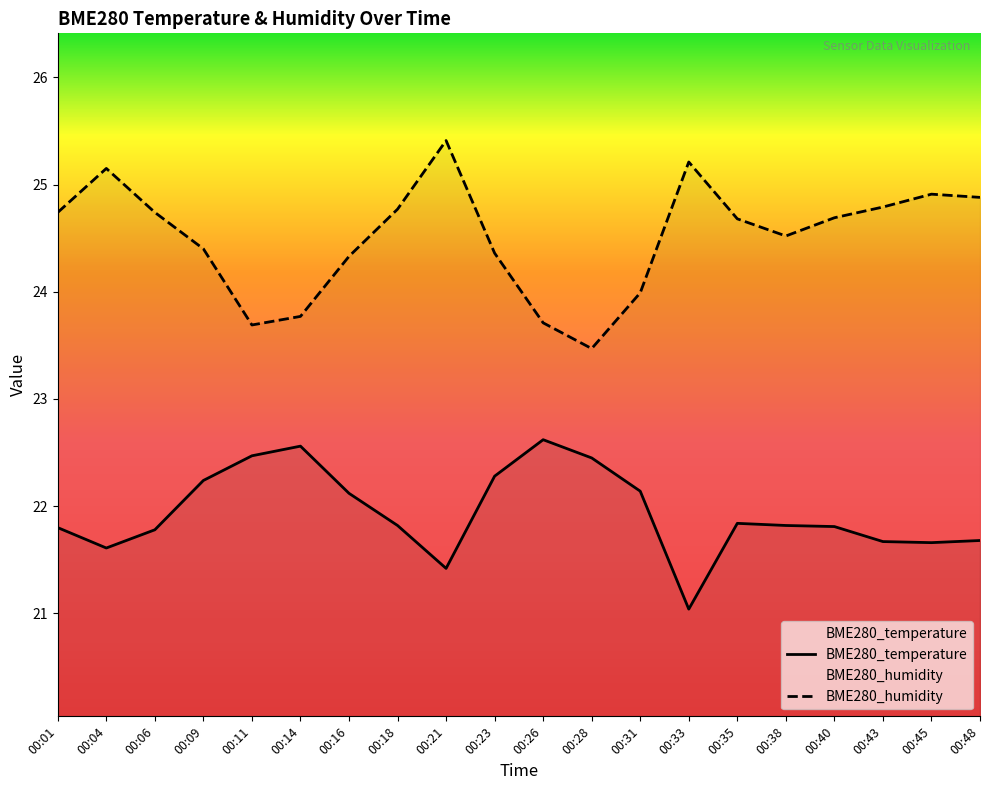

The BME280_temperature series shows 38.0 at 00:43. True or false?

False